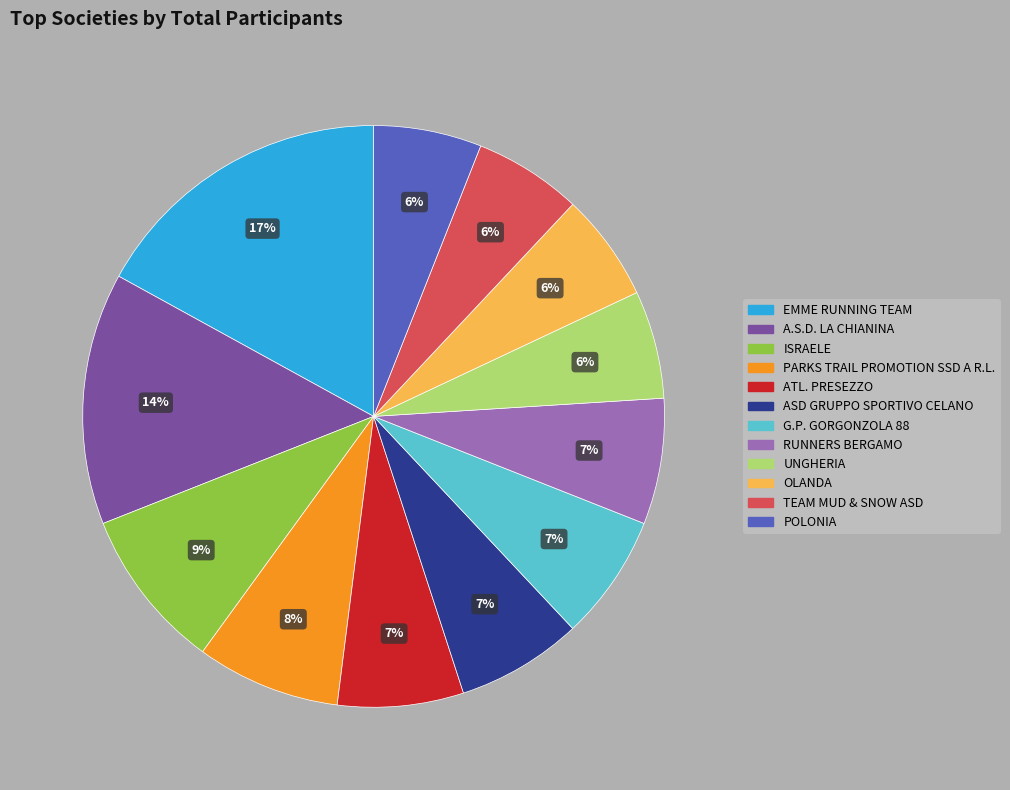

To the nearest percent, what percentage of the pie is ISRAELE?

9%